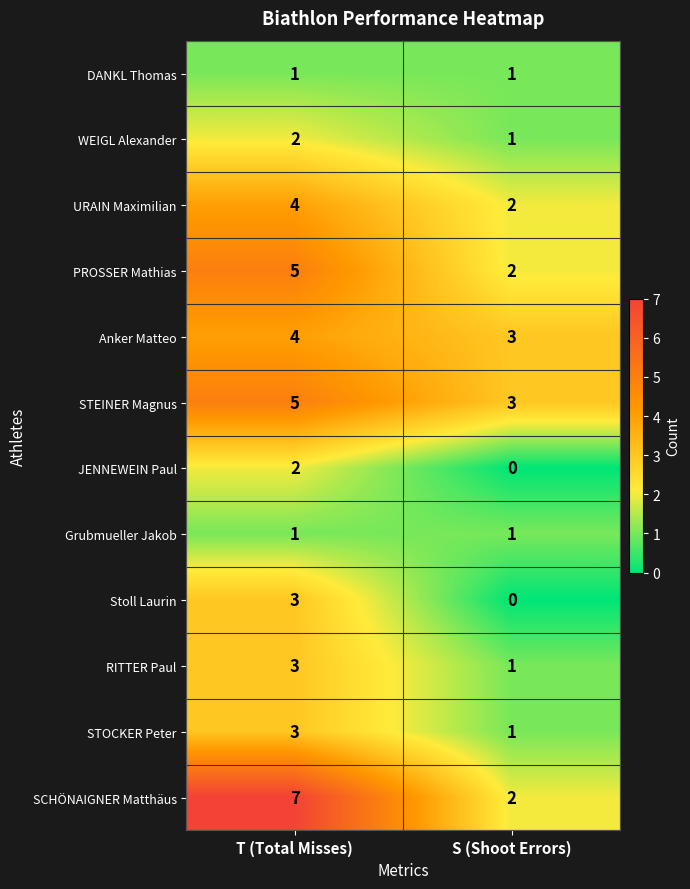

What is the difference between the maximum and minimum values in the SCHÖNAIGNER Matthäus series?

5